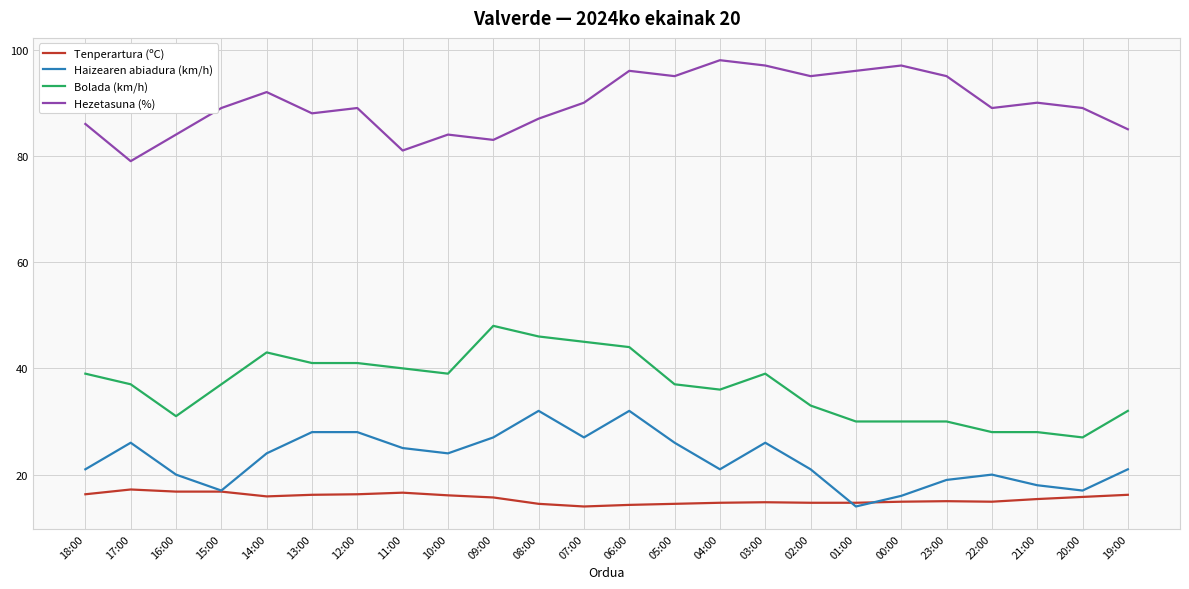

Where is the first local maximum for Bolada (km/h)?

14:00